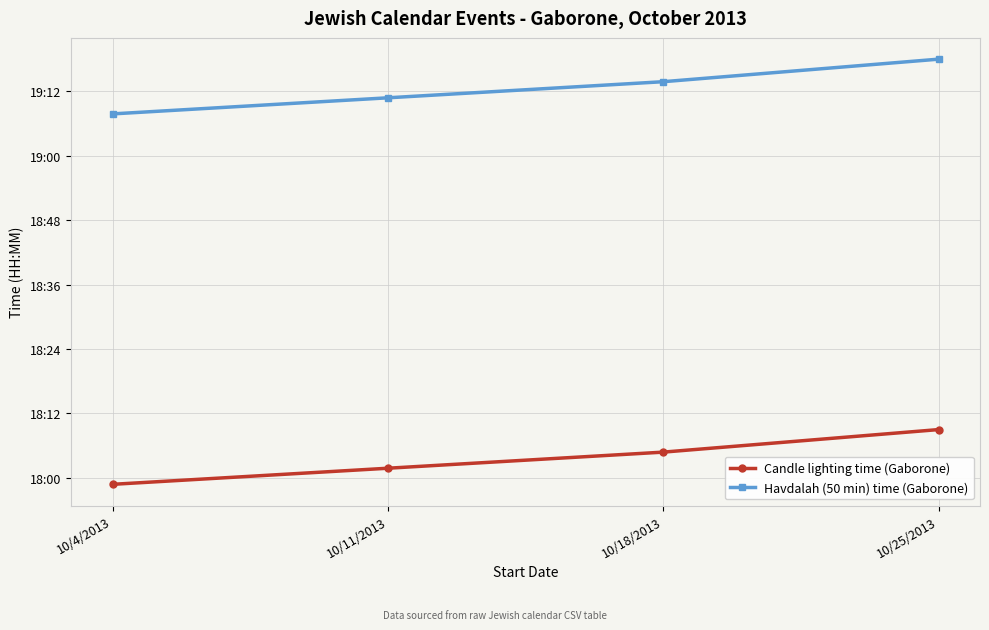

Reading left to right, what are all the values shown in this chart?

Candle lighting time (Gaborone): 10/4/2013=18.0	10/11/2013=18.0	10/18/2013=18.1	10/25/2013=18.1
Havdalah (50 min) time (Gaborone): 10/4/2013=19.1	10/11/2013=19.2	10/18/2013=19.2	10/25/2013=19.3